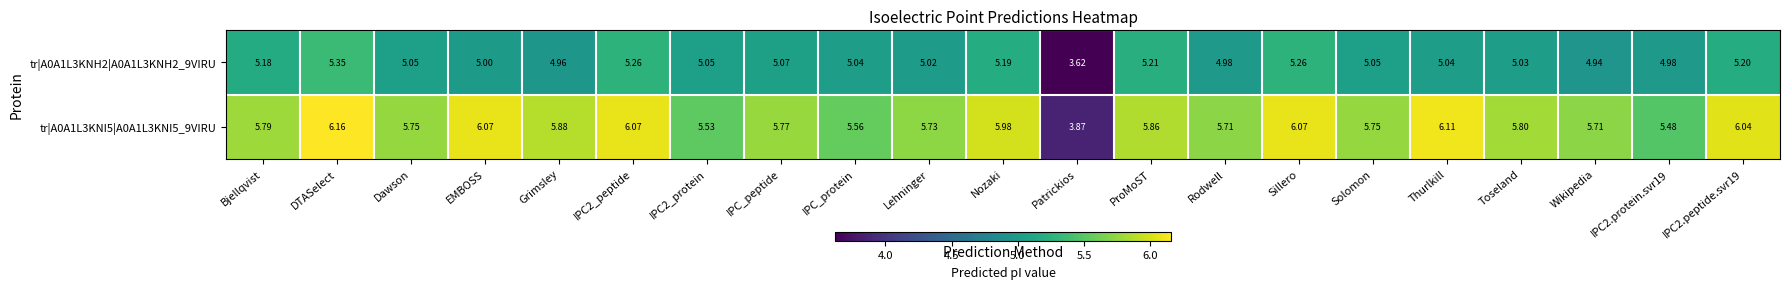

How many data points does each series have?

21